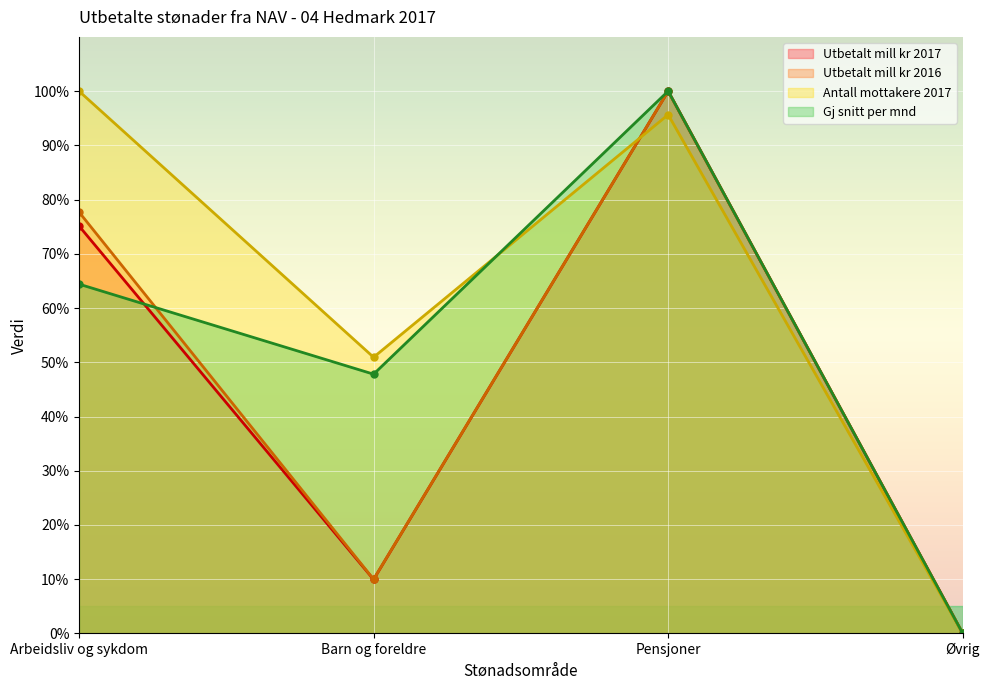

How many lines are shown in the chart?

4